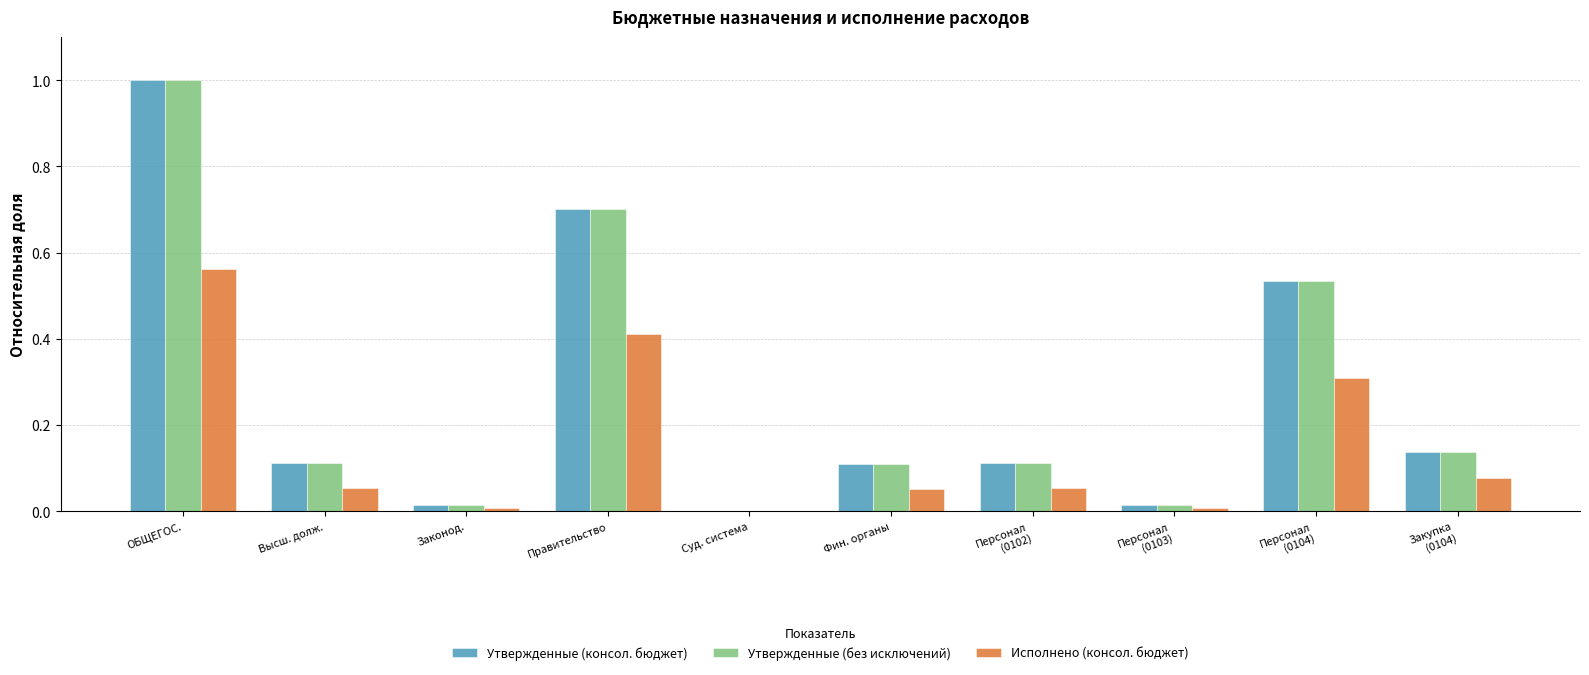

What is the sum of all Исполнено (консол. бюджет) values?

1.5